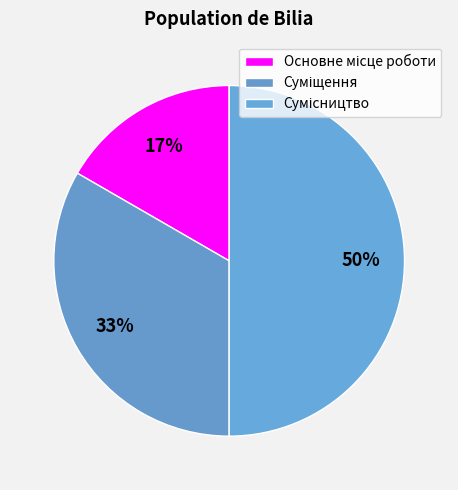

To the nearest percent, what is the difference between the largest and smallest slice percentages?

33%